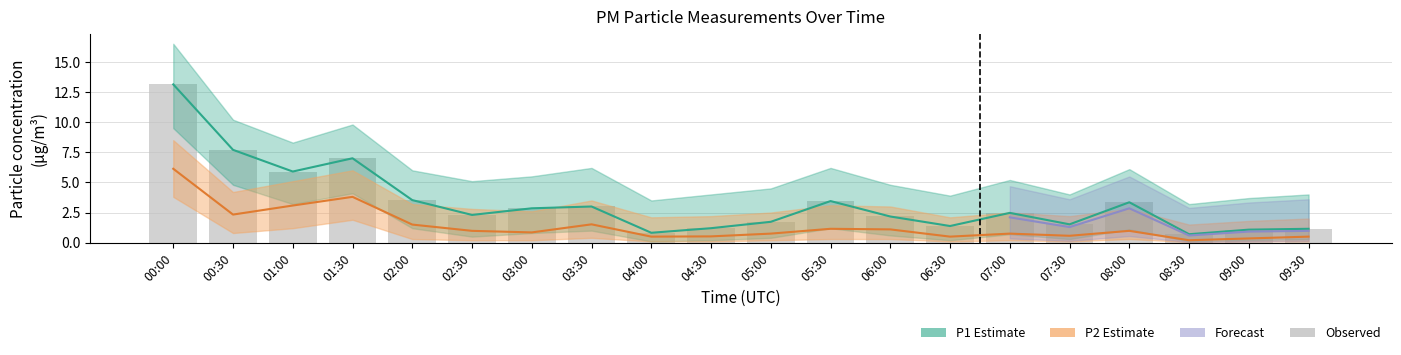

Is it true that P2 (Estimate) equals 1.0 at 08:00?

True